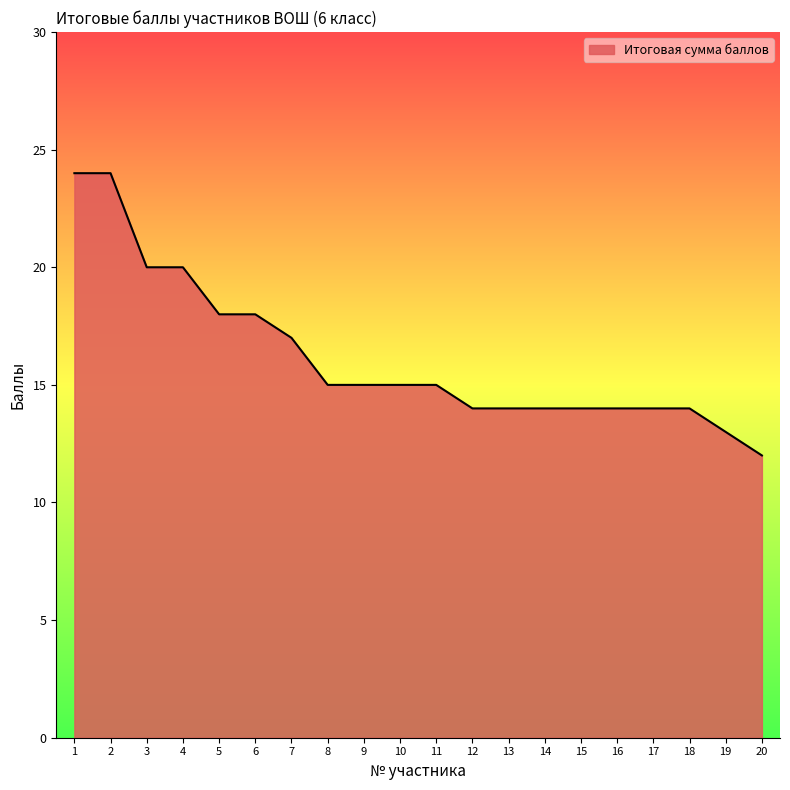

Which has a higher value, 15 or 9?

9